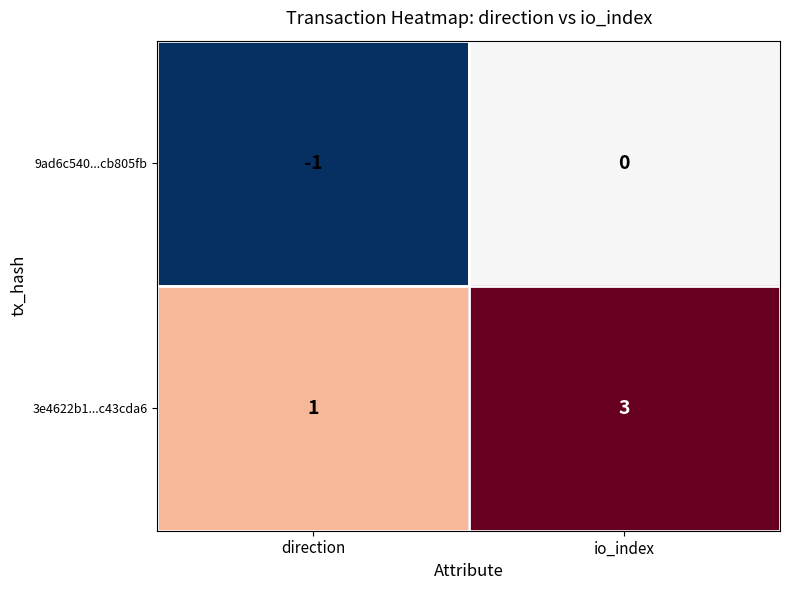

How many data points does each series have?

2